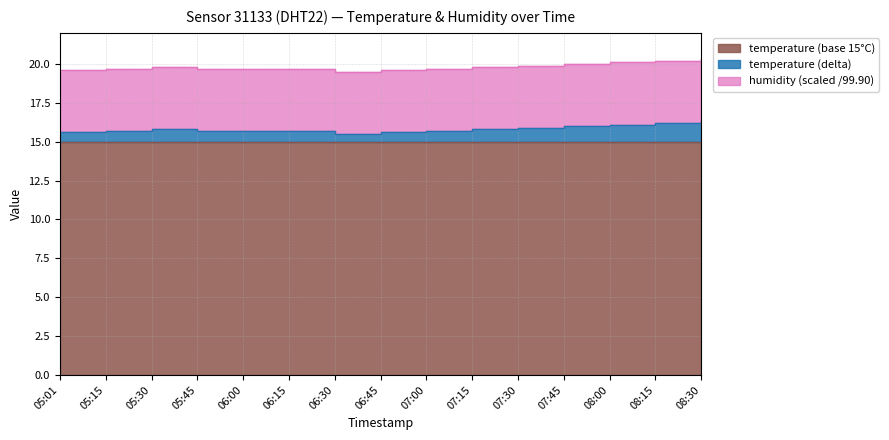

At which category does the chart reach its peak across all series?

08:30